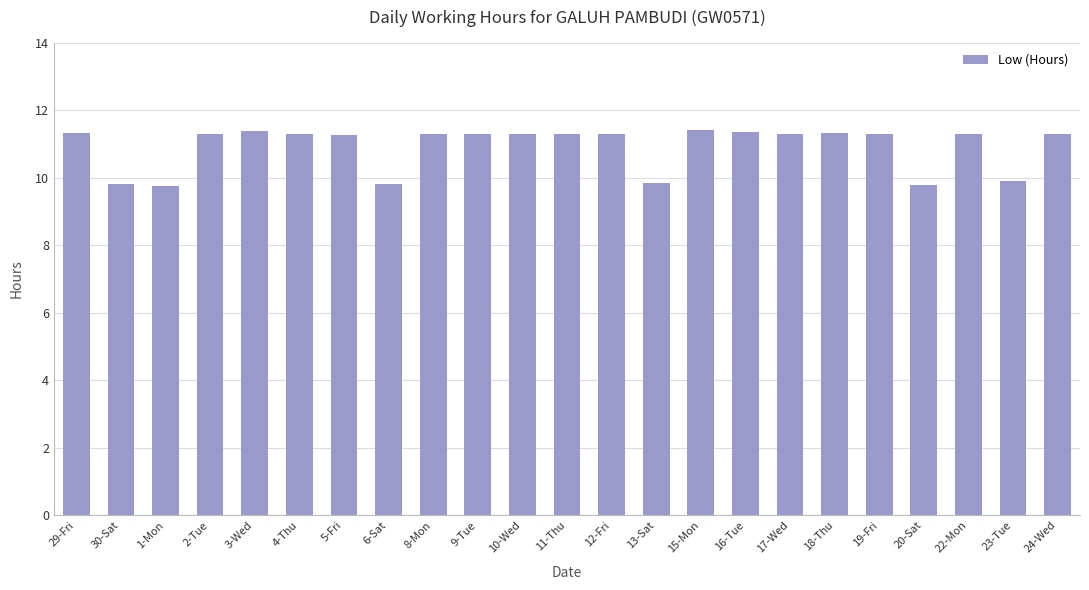

Approximately how many times larger is the value at 13-Sat compared to 24-Wed?

0.9